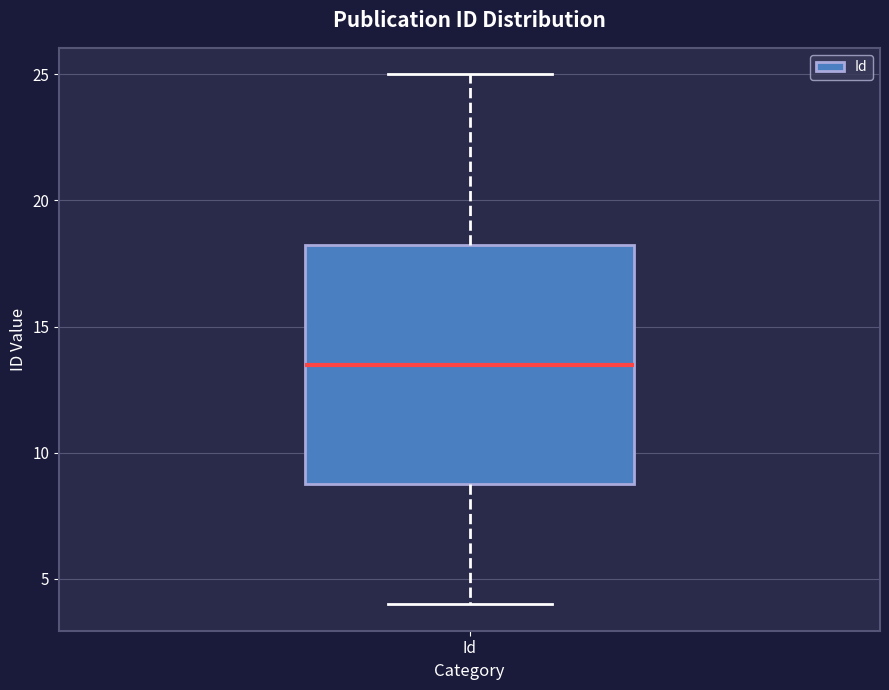

Where does the lower whisker of the box for Id end on the y-axis? The values are not printed on the chart, so give them approximately, as read against the axis.

4.0